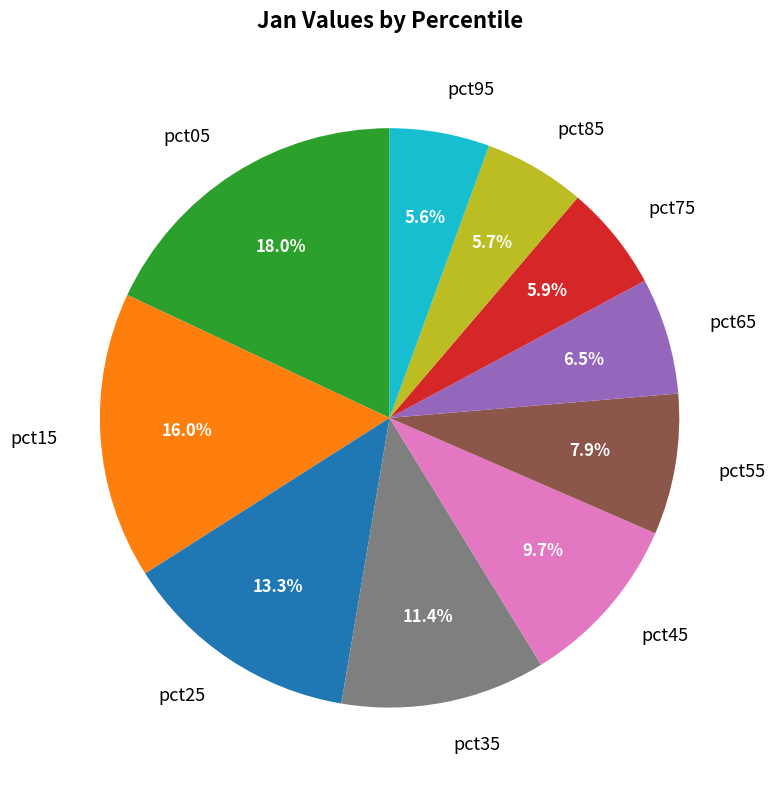

What is the ratio of the value at pct75 to the value at pct35?

0.5